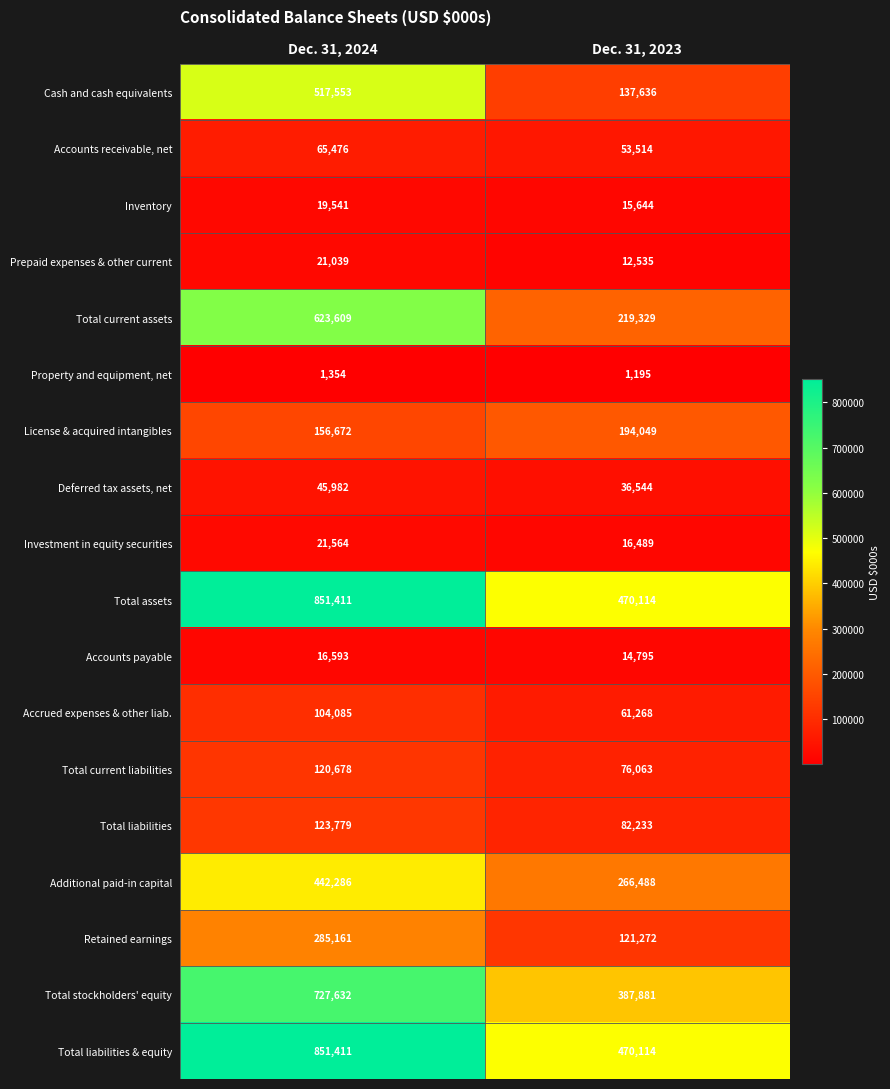

List the labels in order of Investment in equity securities value, largest first.

Dec. 31, 2024, Dec. 31, 2023